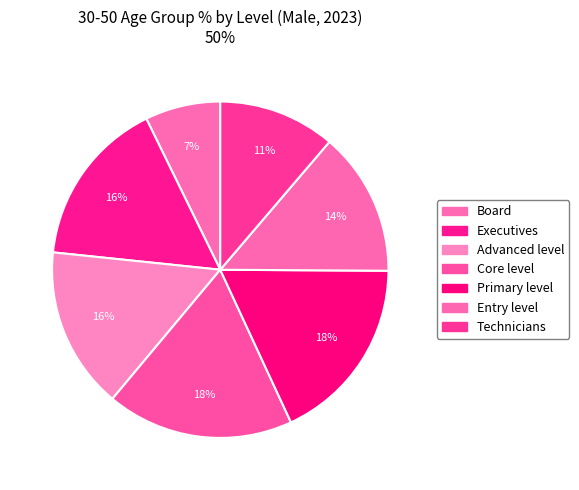

Is it true that Primary level is 30% of the pie?

False